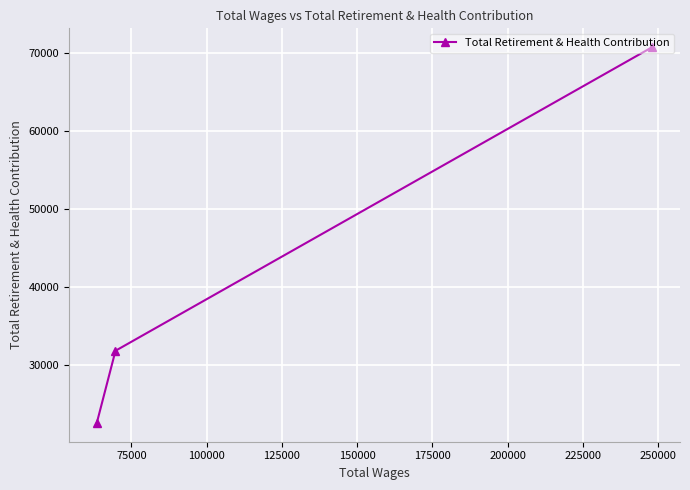

Count the values in the range 22569 to 70797.

3